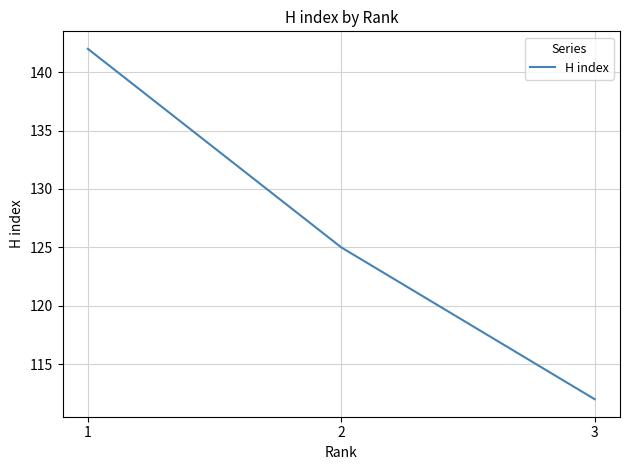

Read the value at 3.

112